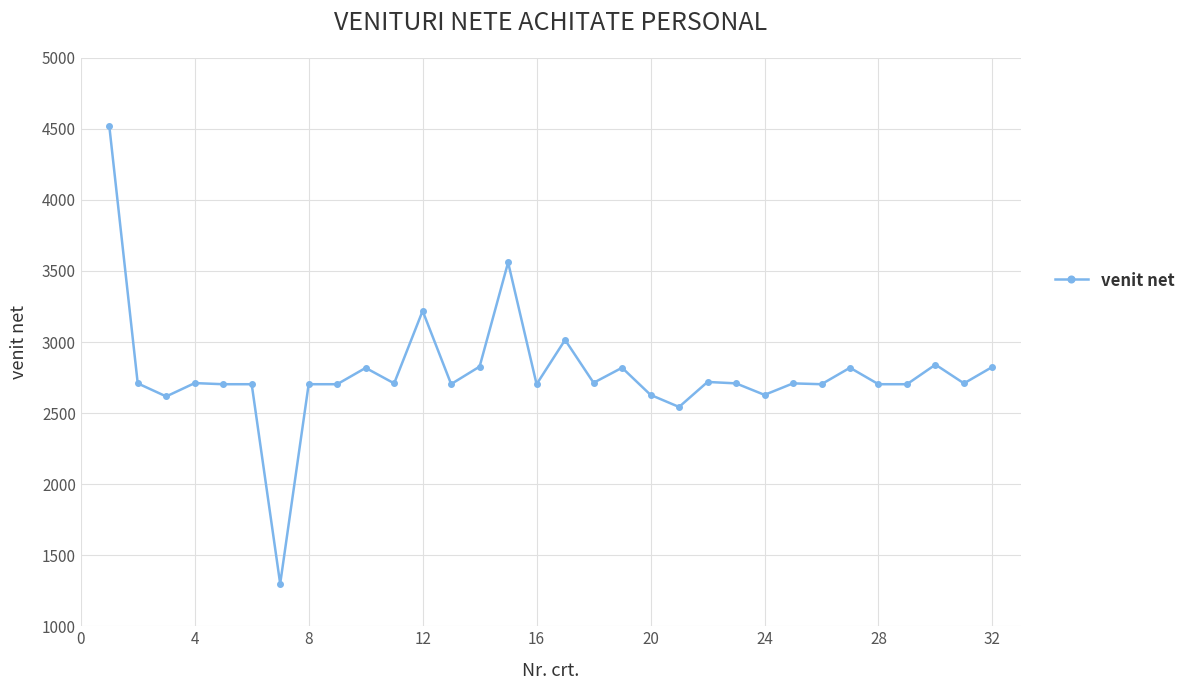

What is the greatest value displayed?

4523